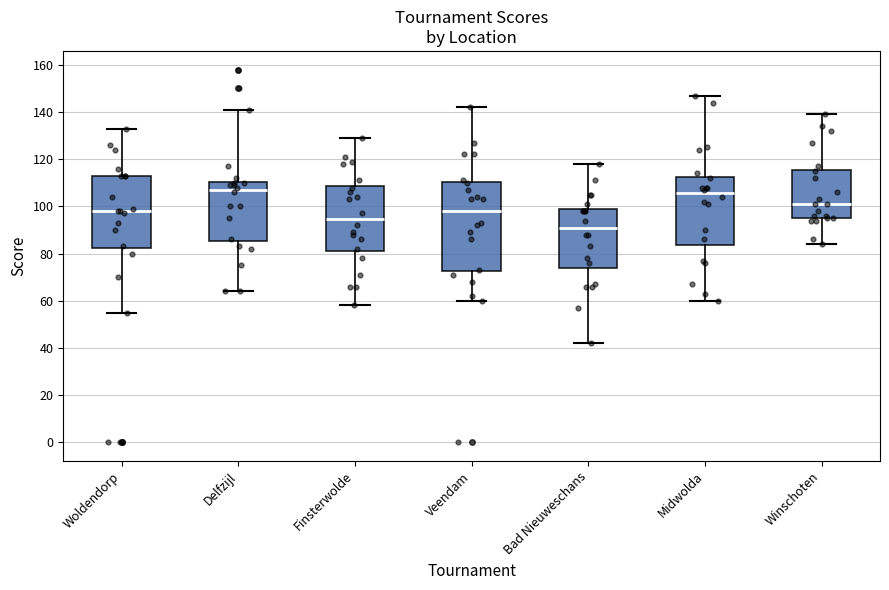

Where does the lower whisker of the box for Winschoten end on the y-axis? The values are not printed on the chart, so give them approximately, as read against the axis.

84